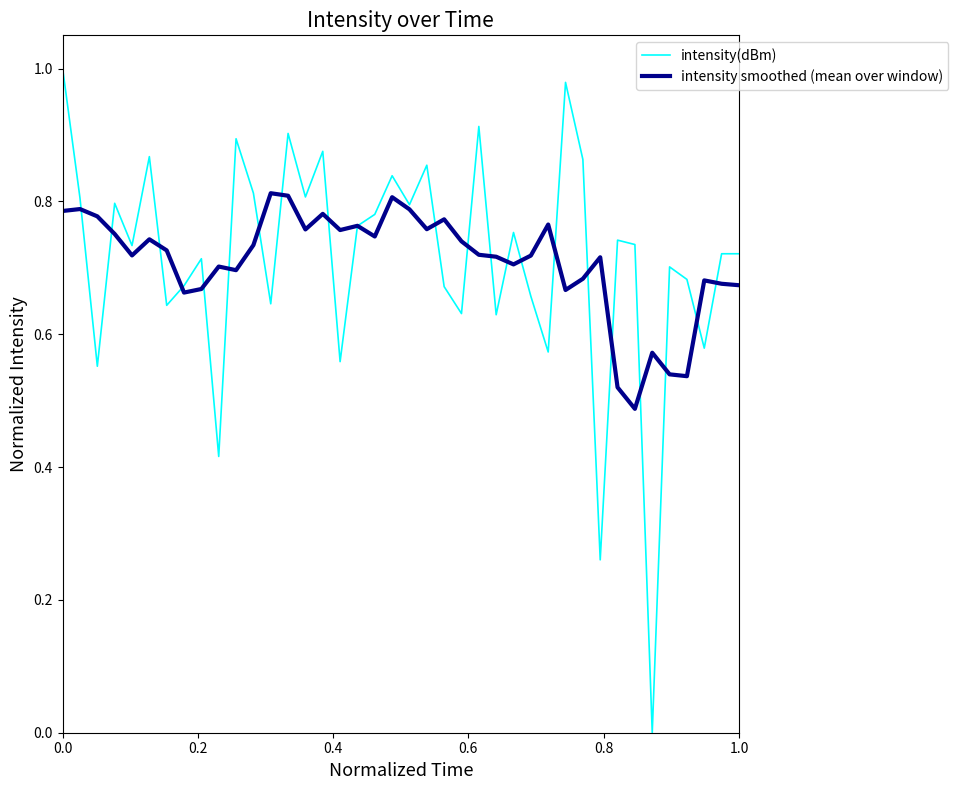

Which series has the largest range (max minus min)?

intensity(dBm)